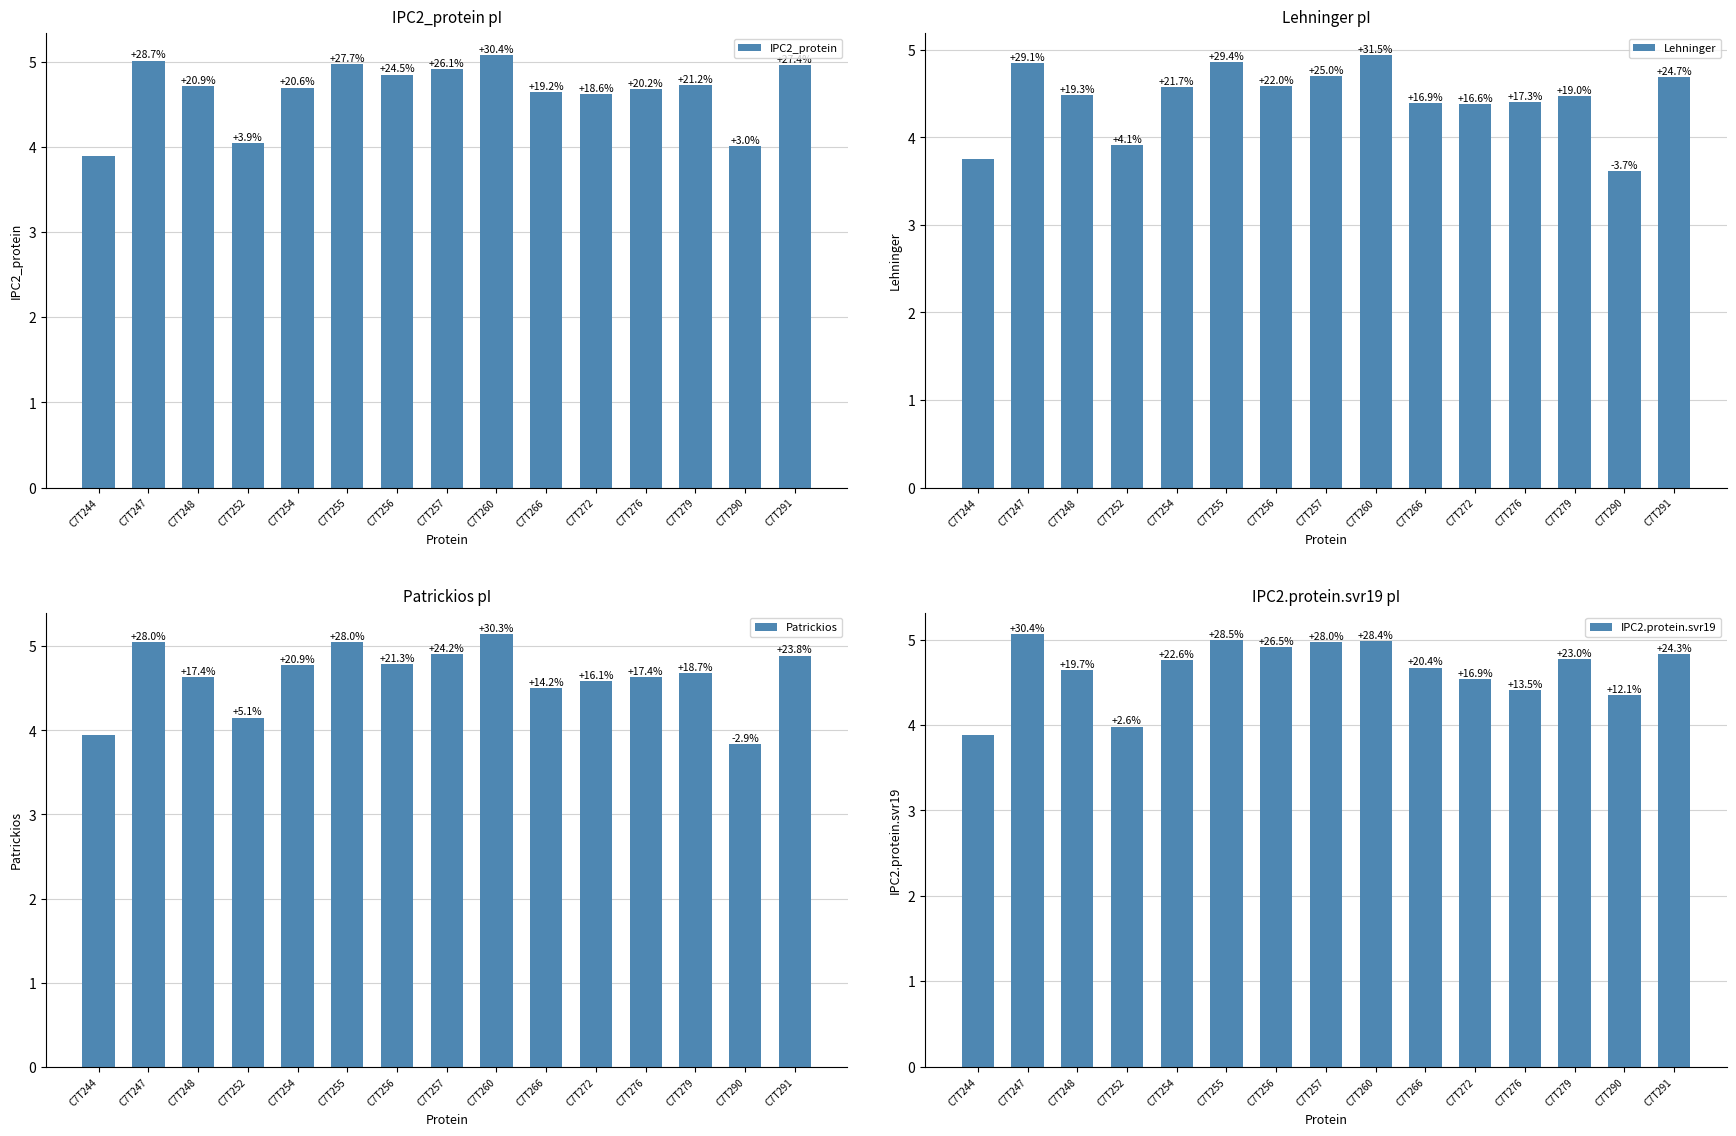

What is the minimum value shown in the chart?

3.6